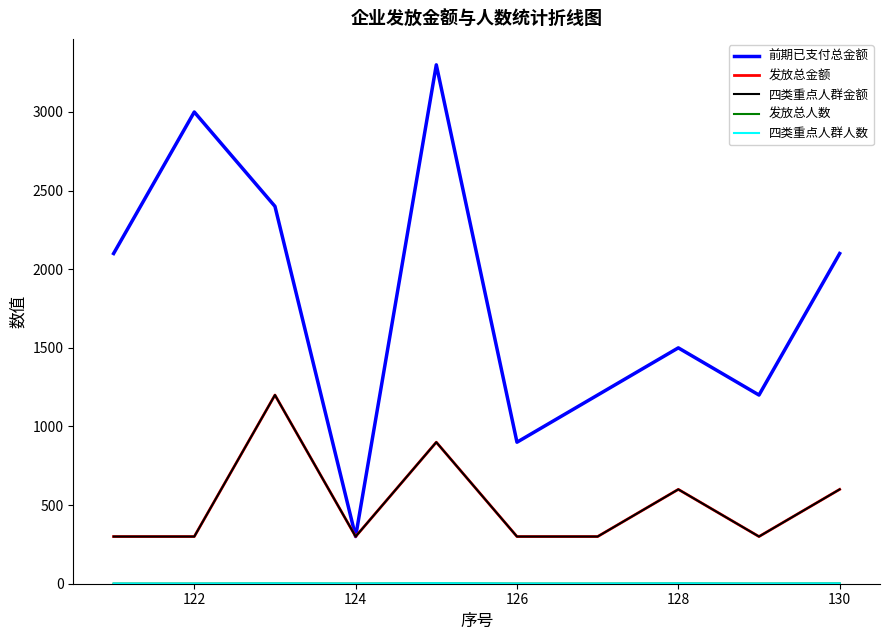

Is this an area chart (filled region under the line)?

No